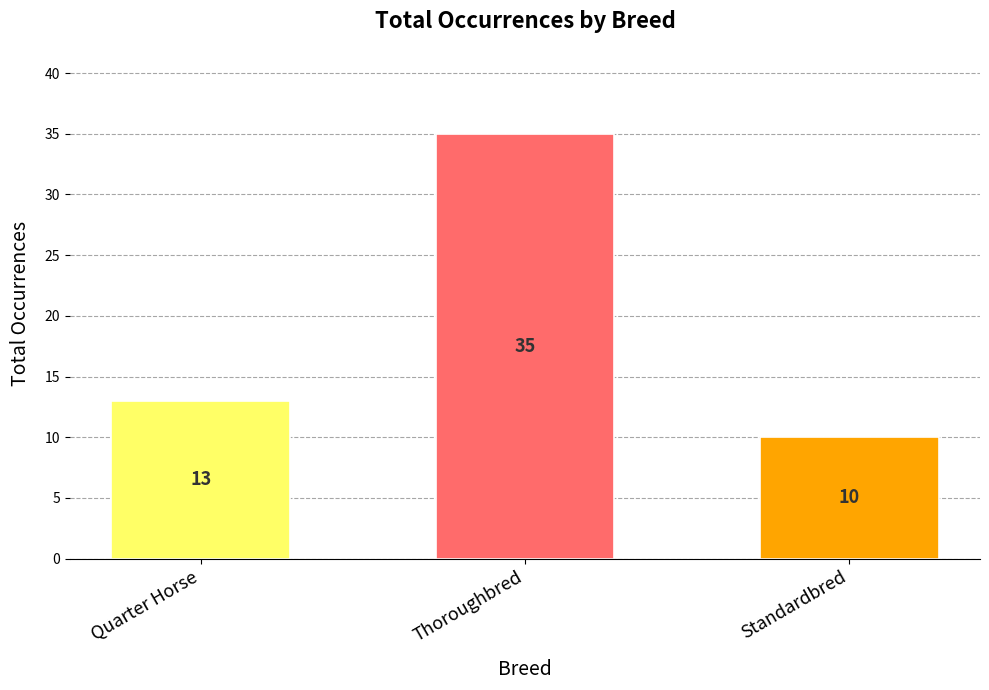

True or false: the data shows 10 at Standardbred.

True